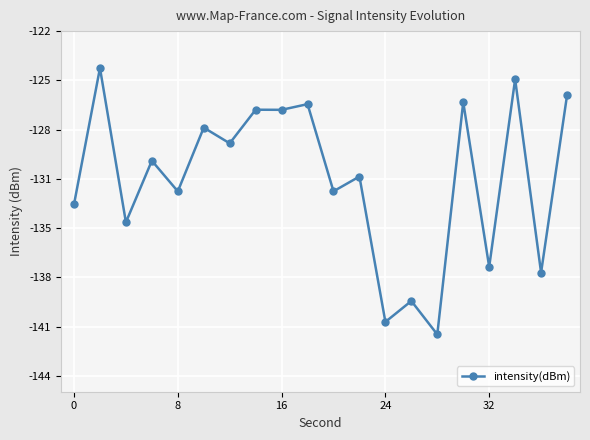

True or false: the data has more than 2 interior local peaks.

True